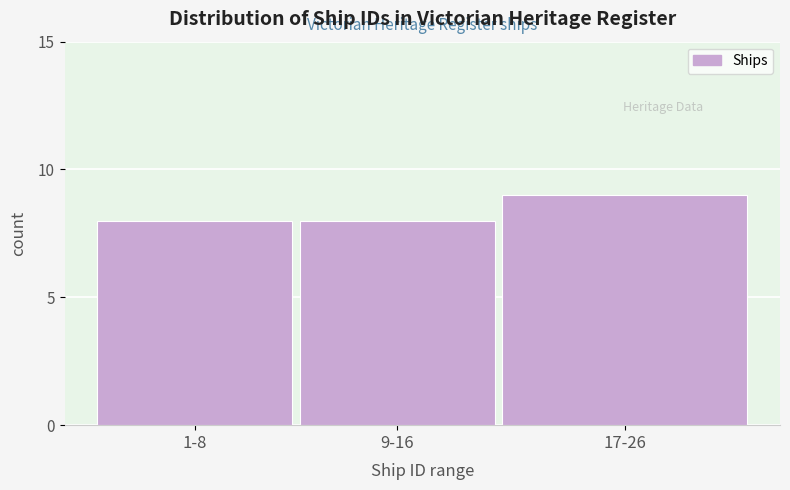

Reading left to right, extract all data points from this chart.

8	8	9